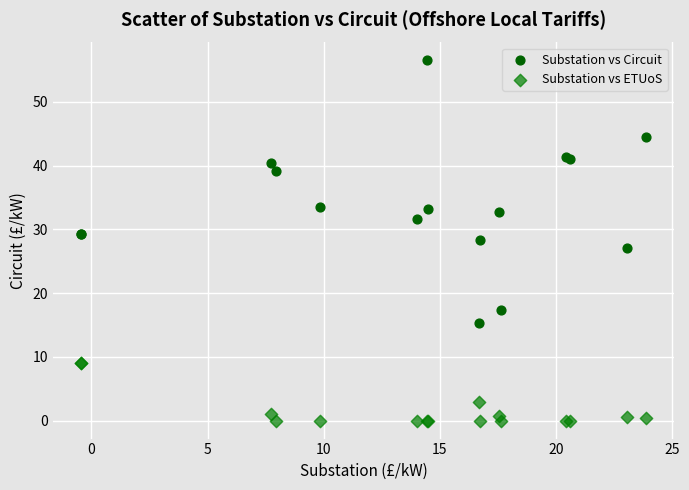

In the Substation vs ETUoS series, what Y value is closest to 4?

2.9